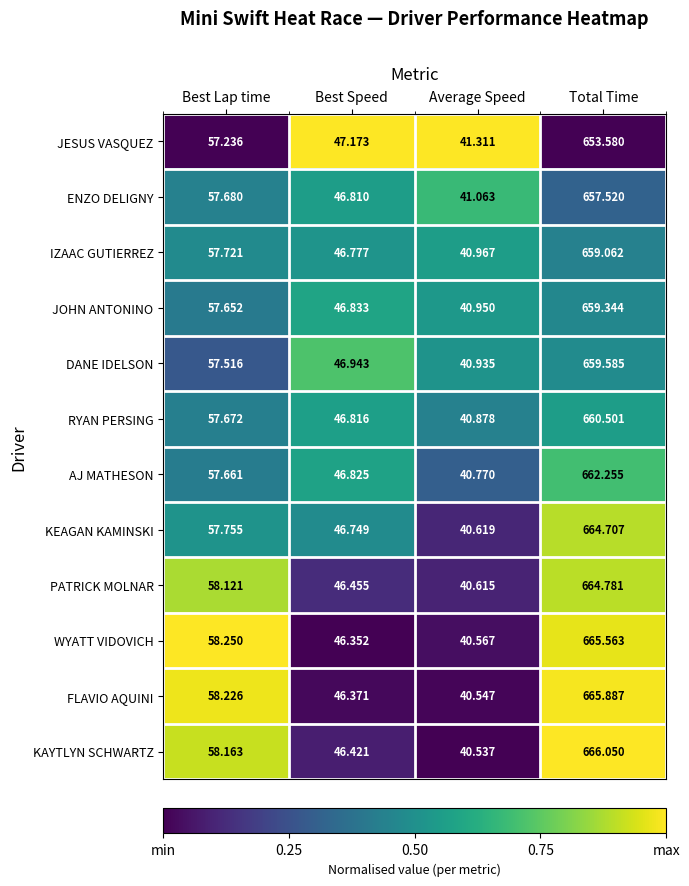

What is the spread (max minus min) of values at Best Speed?

0.8